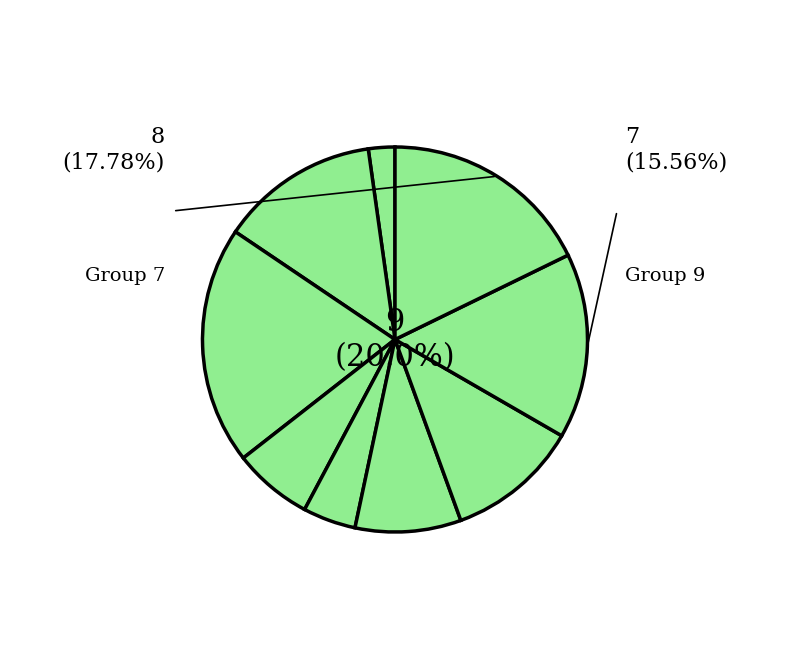

Count the number of slices in the pie.

9